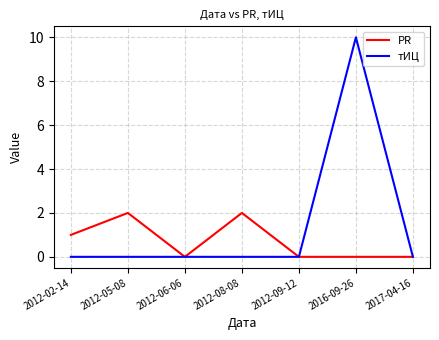

Reading right to left, what are all the values shown in this chart?

PR: 2017-04-16=0	2016-09-26=0	2012-09-12=0	2012-08-08=2	2012-06-06=0	2012-05-08=2	2012-02-14=1
тИЦ: 2017-04-16=0	2016-09-26=10	2012-09-12=0	2012-08-08=0	2012-06-06=0	2012-05-08=0	2012-02-14=0